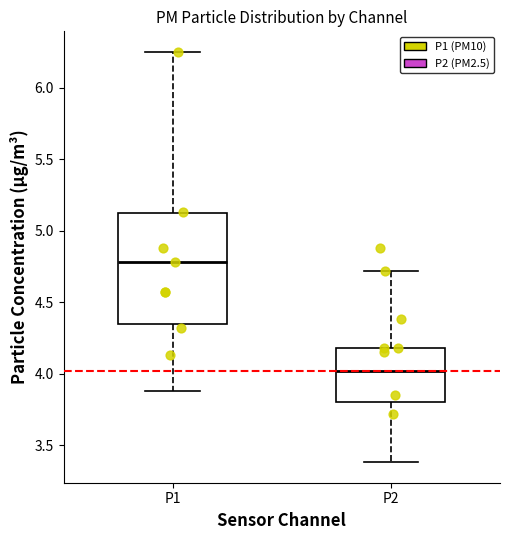

Comparing the boxes themselves (not the whiskers), which one is the tallest?

P1